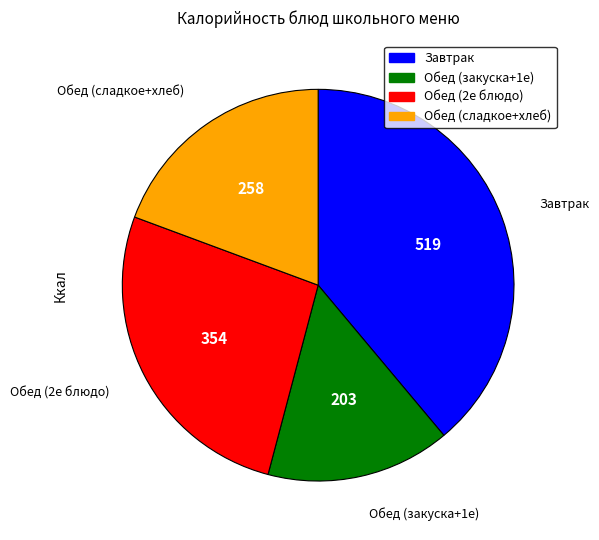

Is there a majority slice in this chart?

No